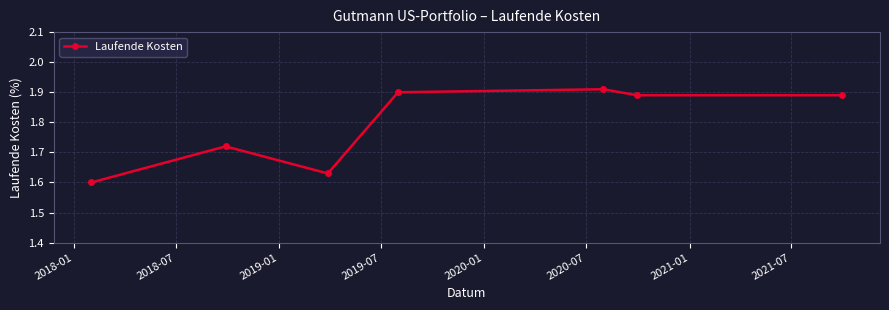

True or false: there are more than 2 points higher than both neighbors.

False